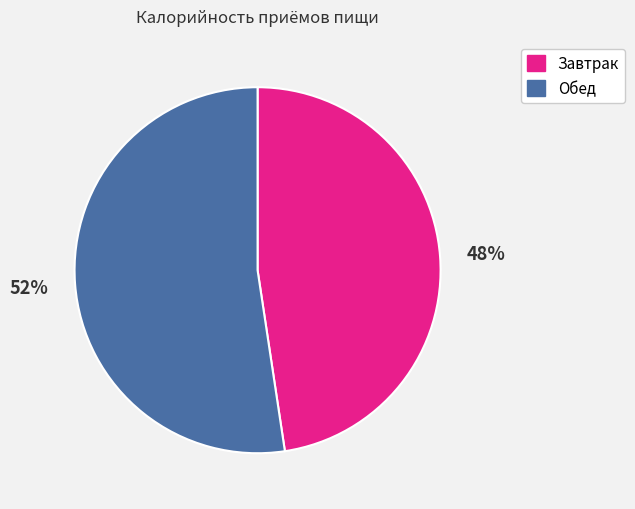

What percentage is the Завтрак slice, to the nearest percent?

48%